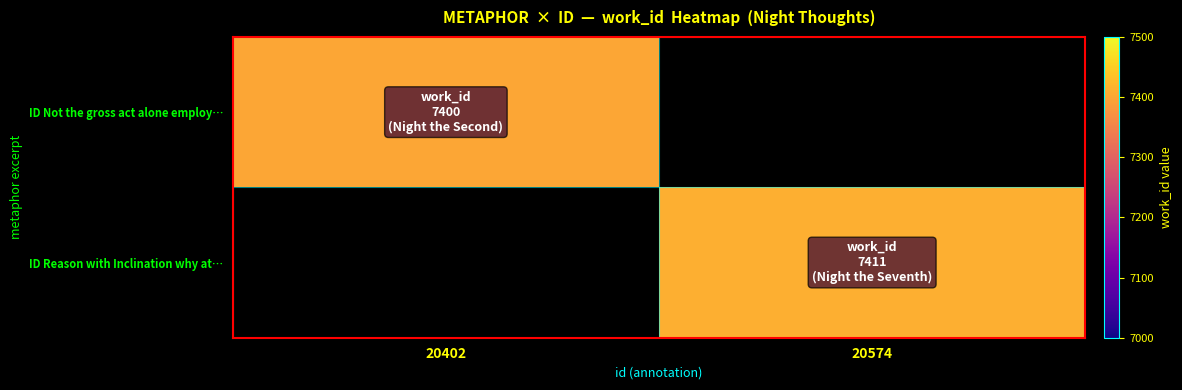

Which has a higher value, 20402 or 20574?

20574